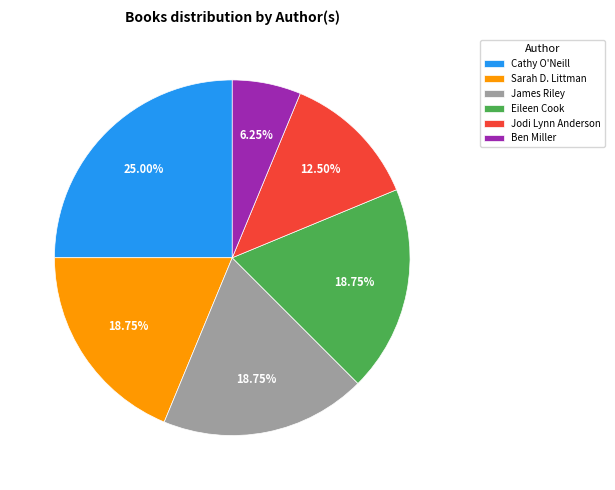

What is the largest slice in the pie chart?

Cathy O'Neill